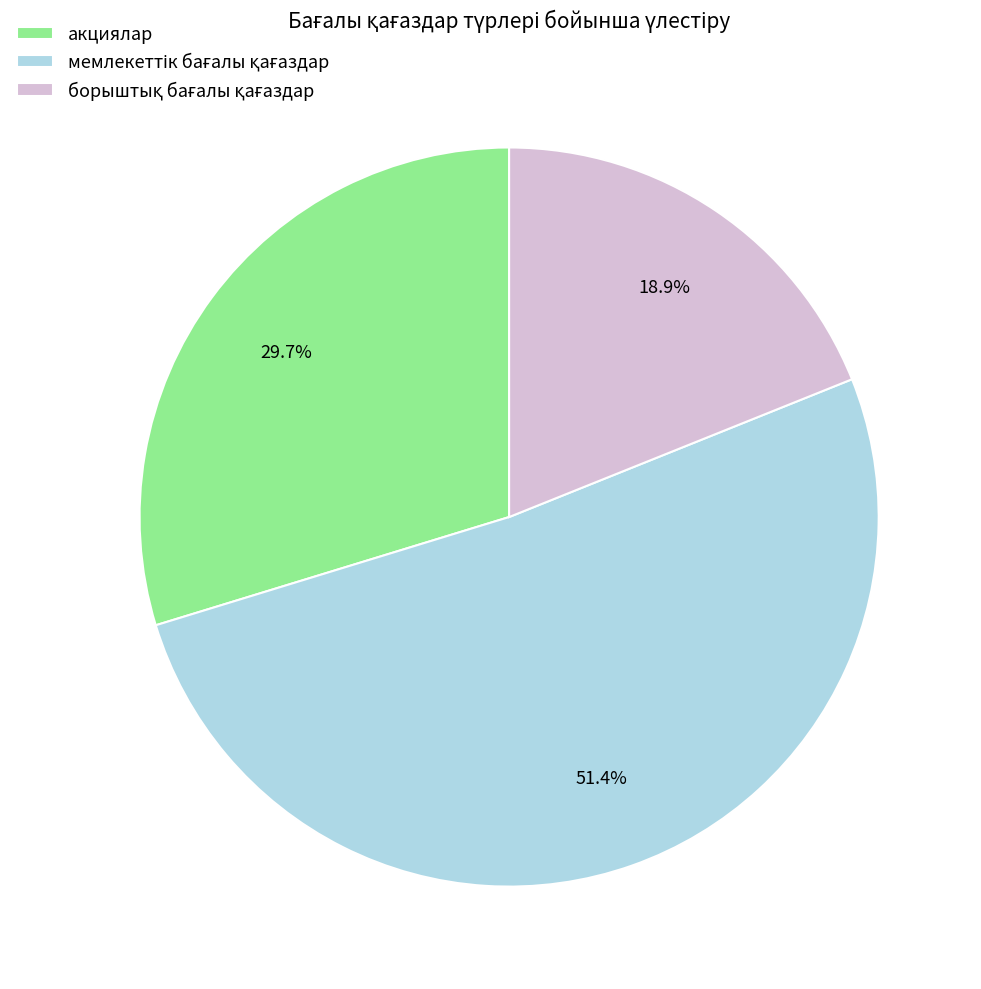

Is it true that акциялар is 30% of the pie?

True